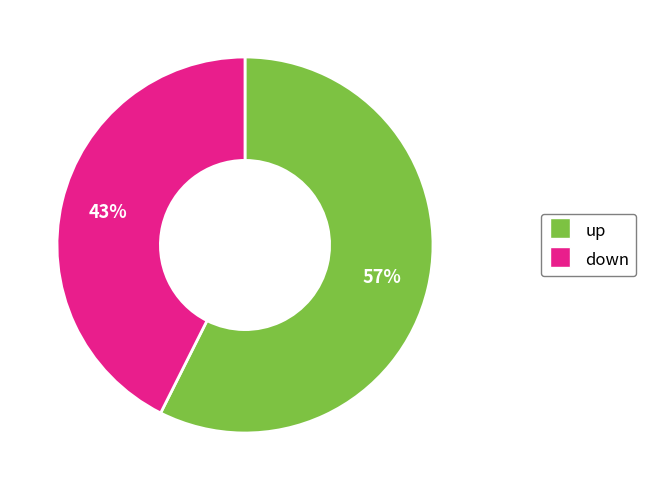

Count the number of slices in the pie.

2